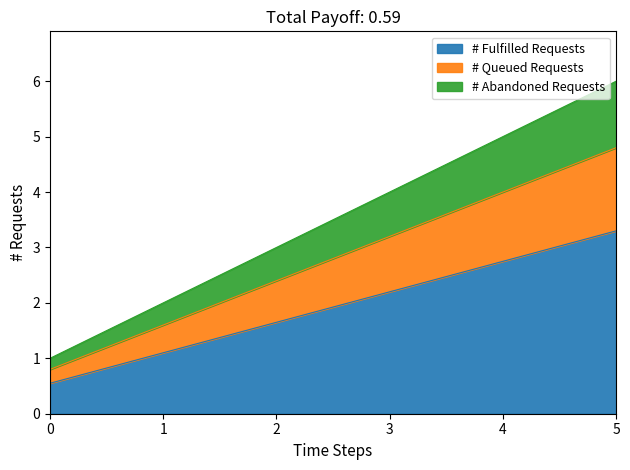

What is the smallest value displayed?

0.6